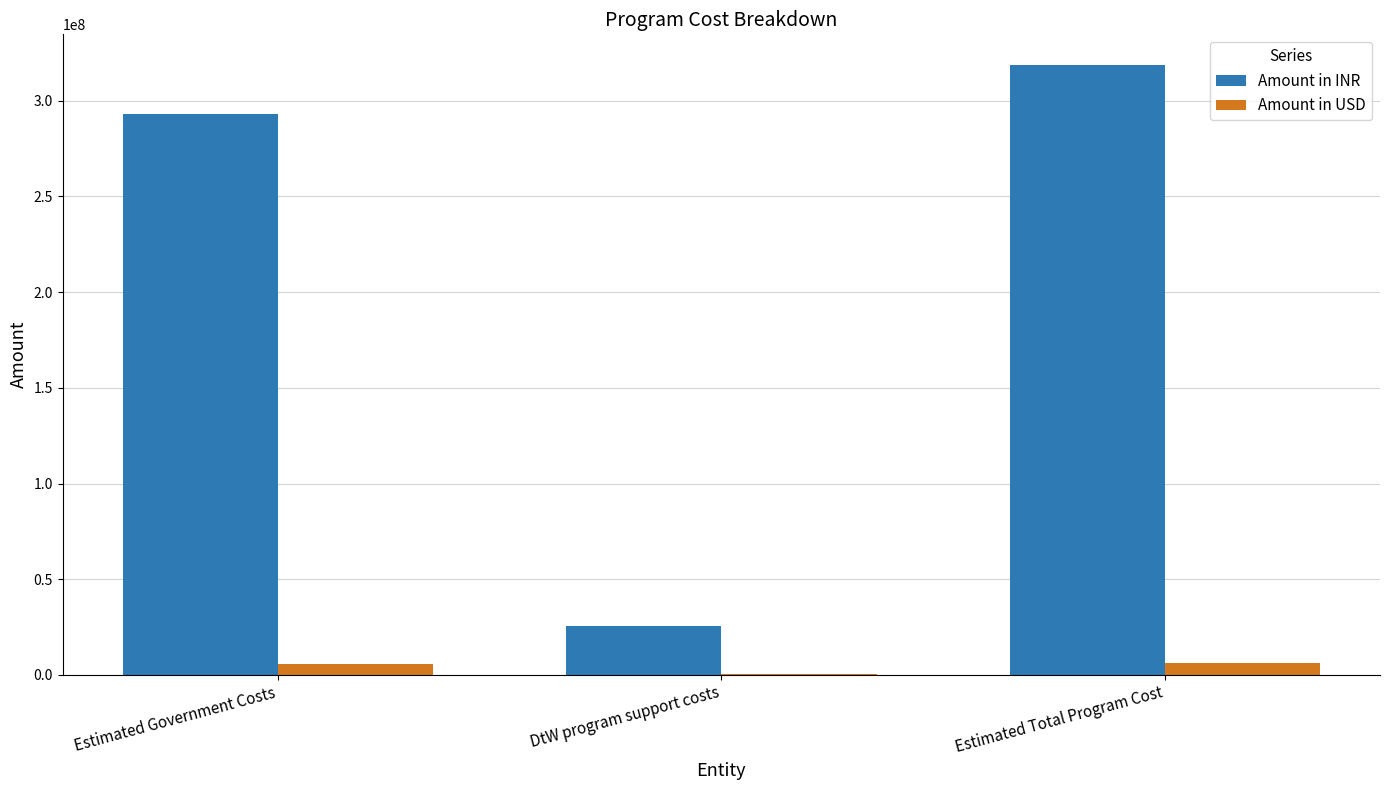

The Amount in INR series shows 196794721.1 at Estimated Government Costs. True or false?

False